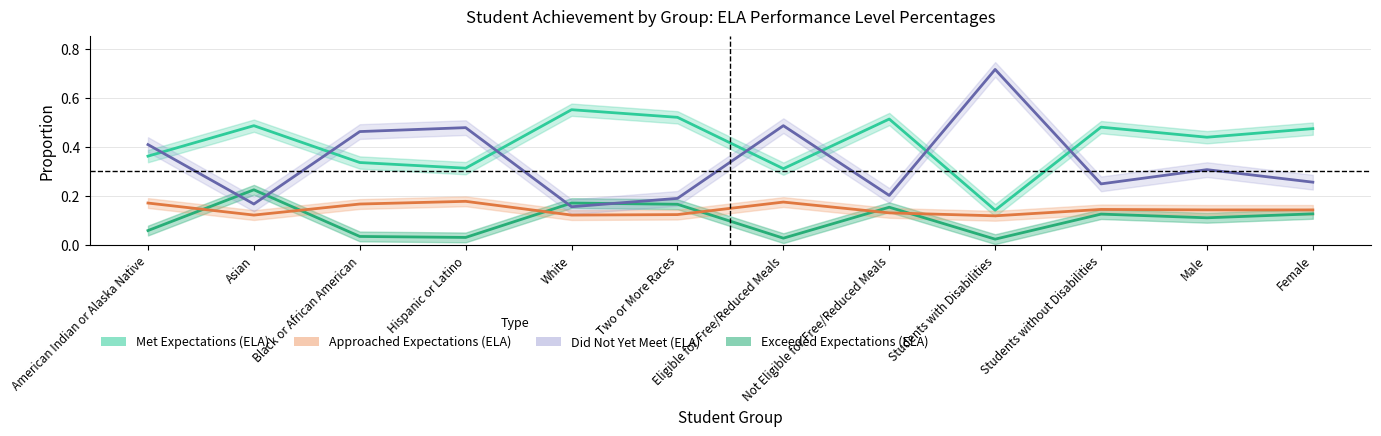

Which series has the largest total across all categories?

Met (ELA)